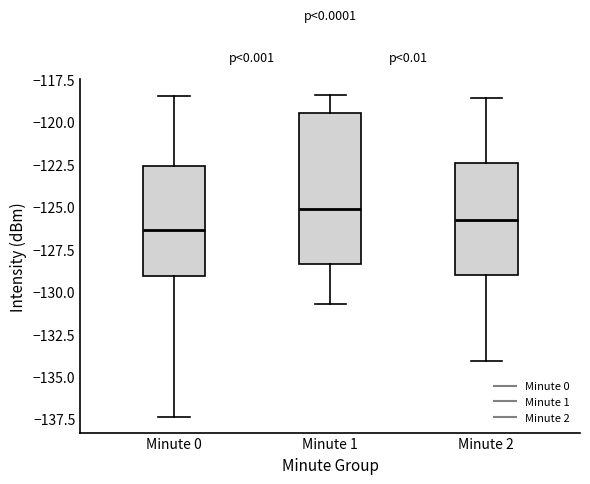

Which box has the highest median line?

Minute 1